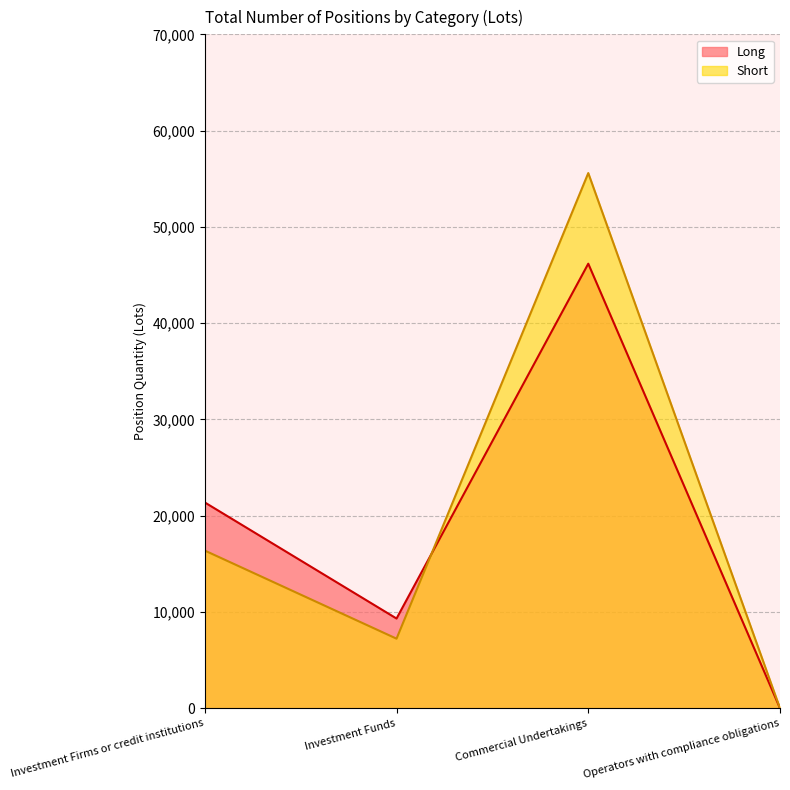

At how many categories does at least one series exceed 38955?

1